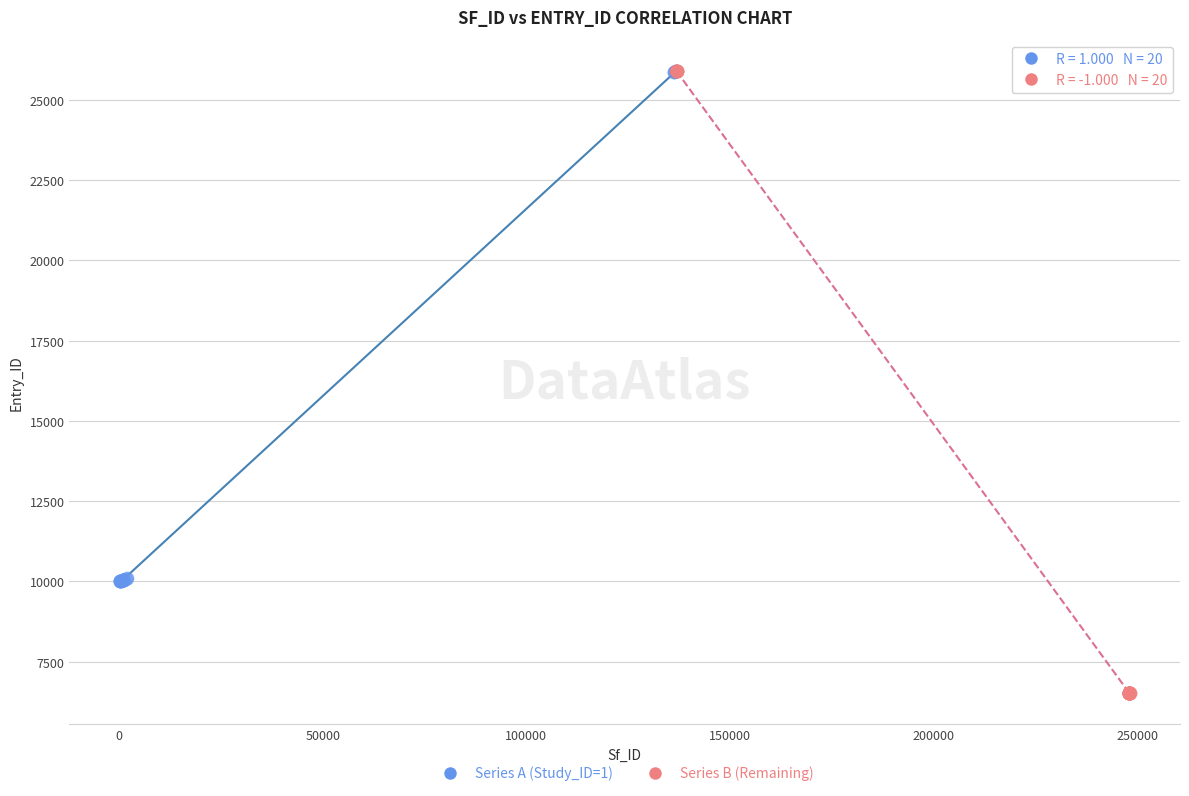

Which series contains the lowest Y value?

Series B (Remaining)